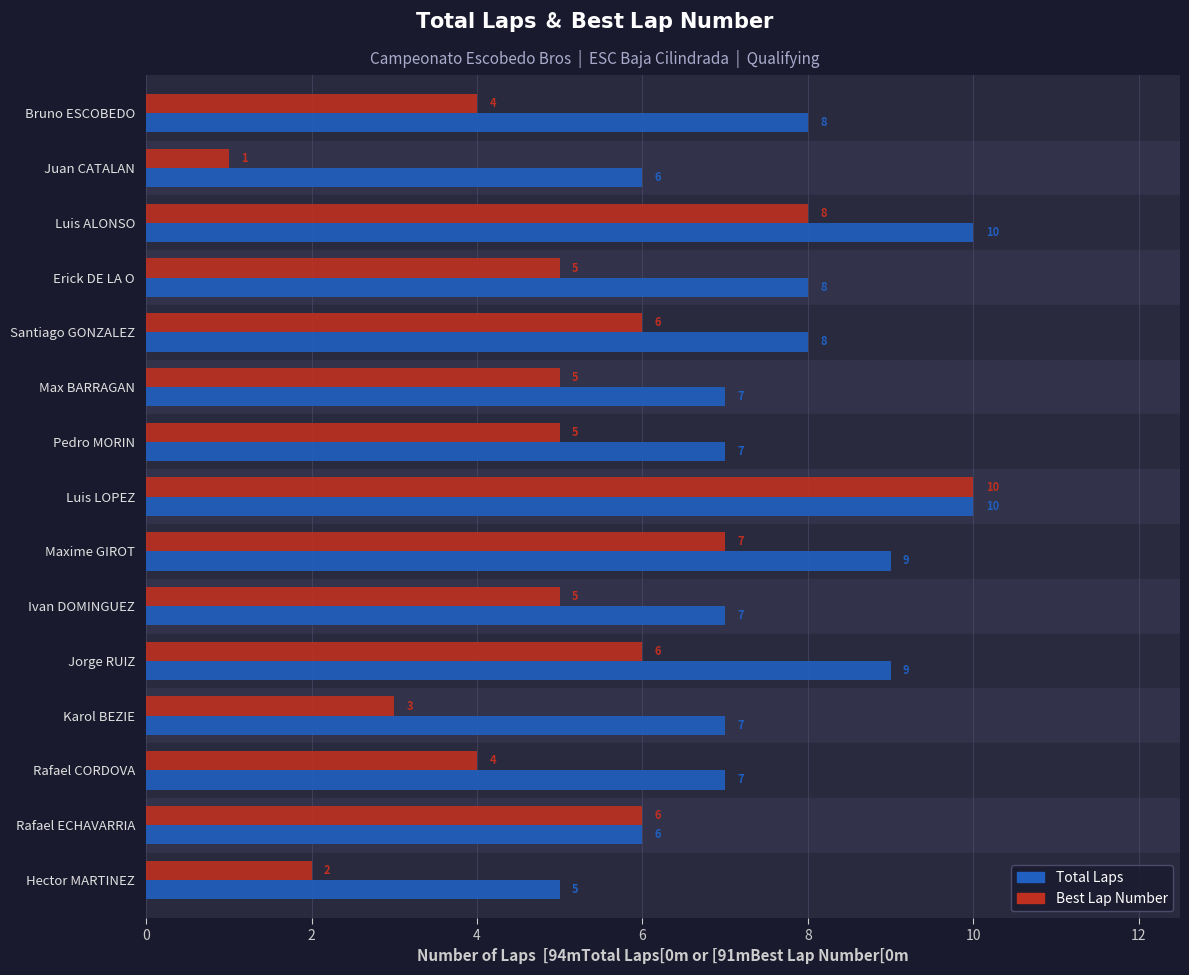

What are all the series names shown in the legend?

Total Laps, Best Lap Number